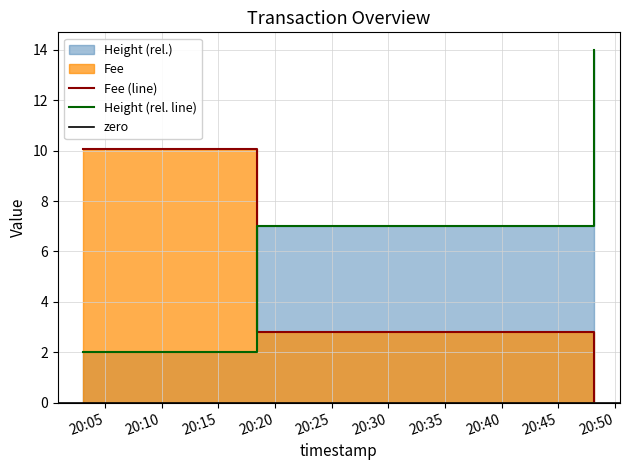

What is the average value of the Fee series?

4.3